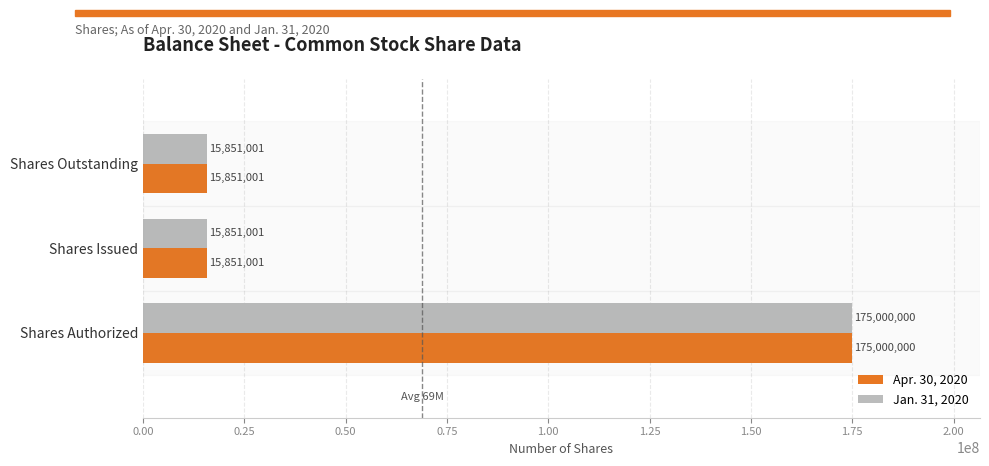

True or false: Jan. 31, 2020 has a value of 4375196 at Shares Outstanding.

False